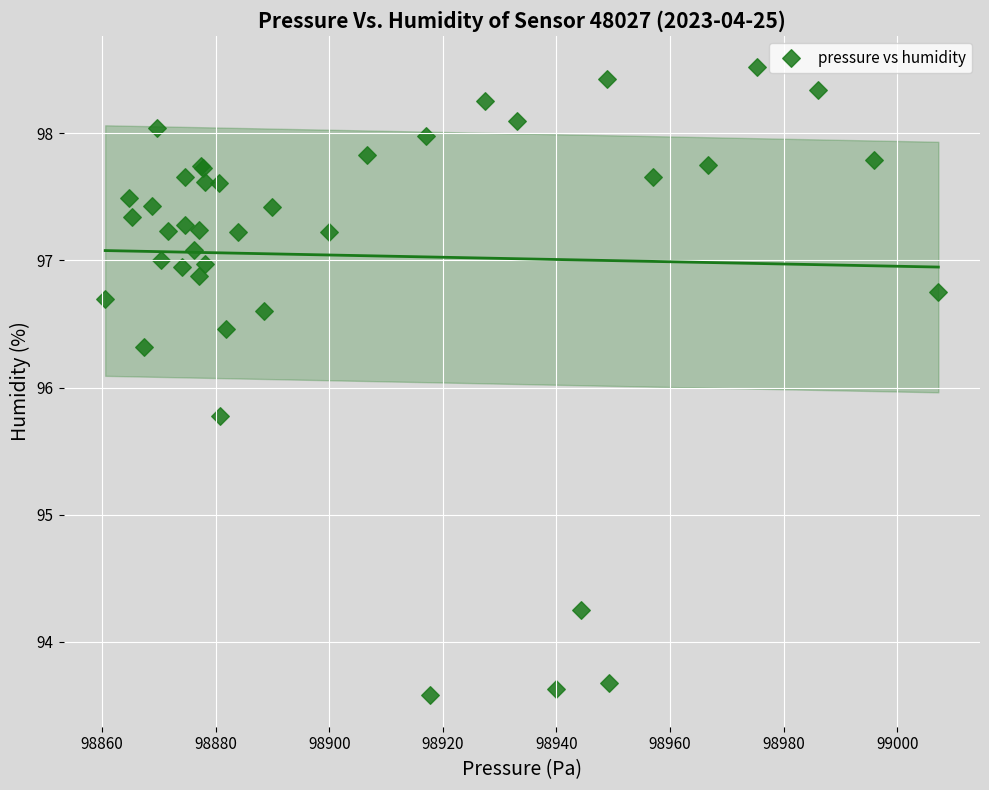

What Y value in the scatter plot is closest to 96?

95.8